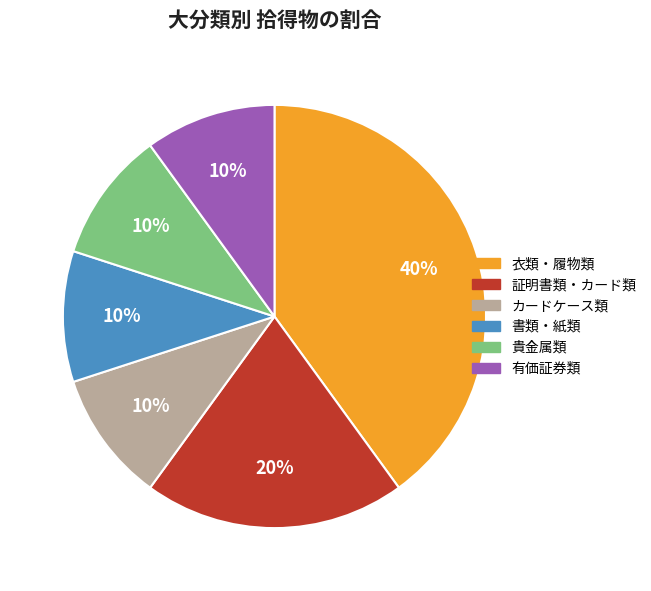

Is there any slice that represents more than half of the pie?

No